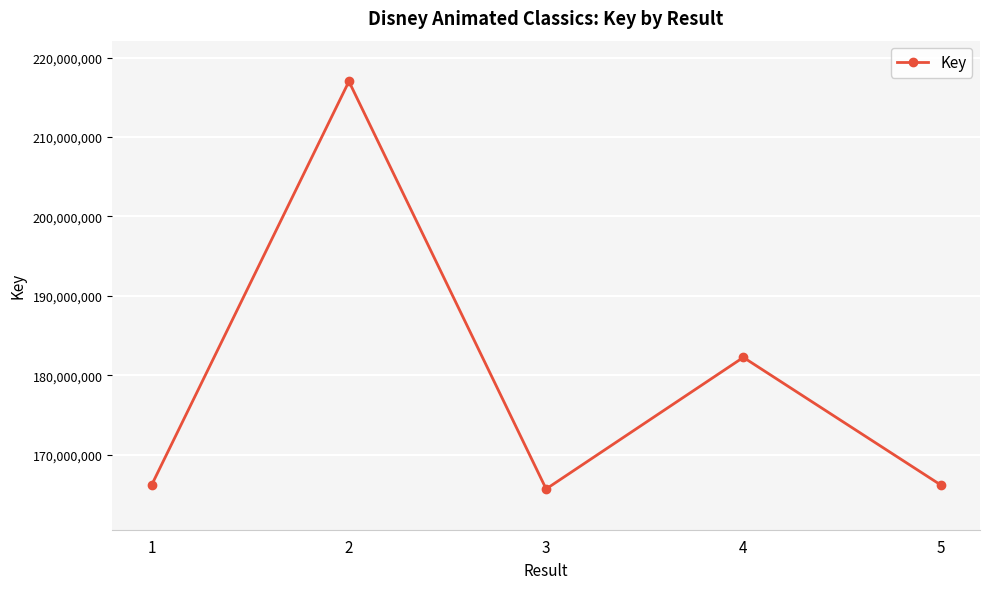

The value at 3 is 165667063. True or false?

True